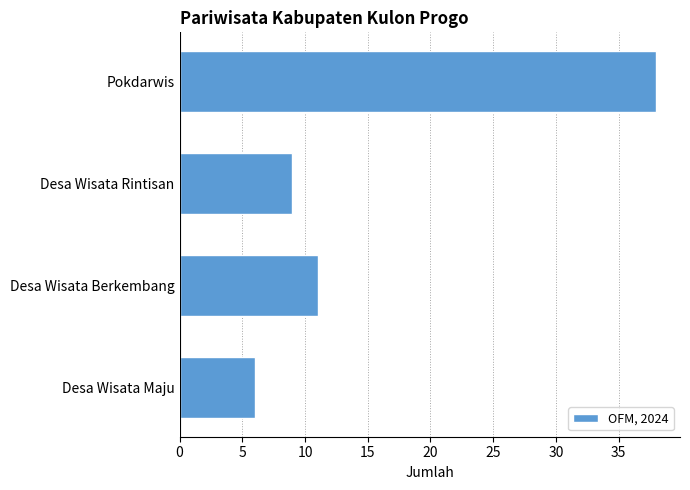

What is the smallest value displayed?

6